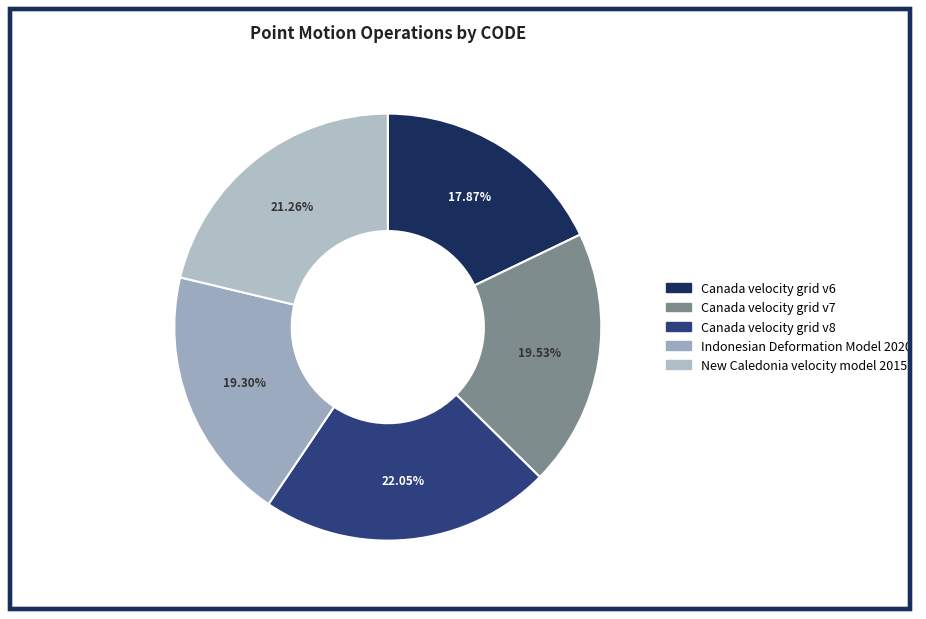

To the nearest percent, what percentage of the pie is Canada velocity grid v8?

22%